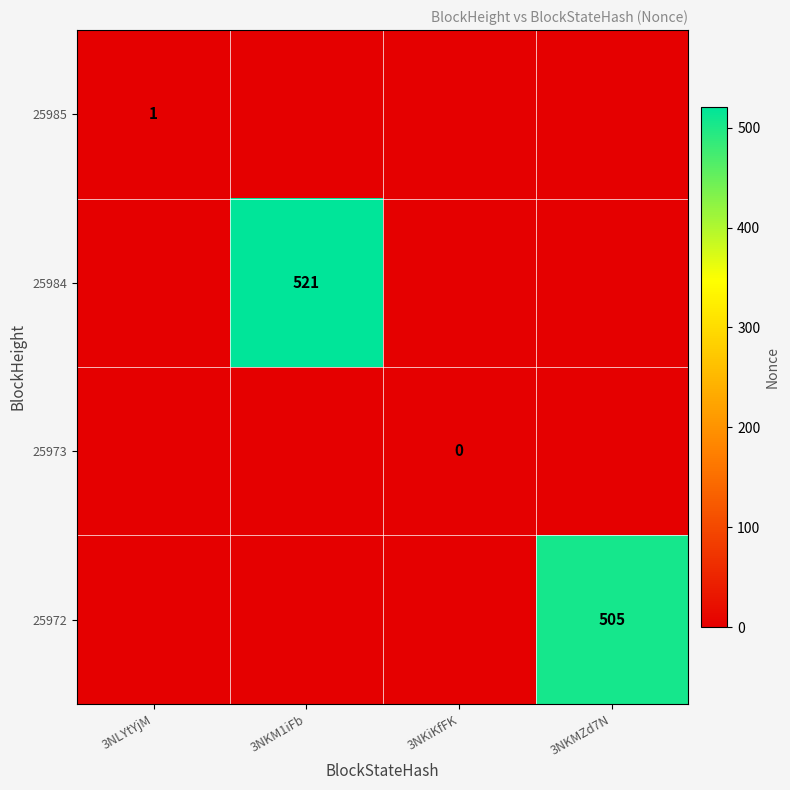

The 25984 series shows 762 at 3NKM1iFb. True or false?

False